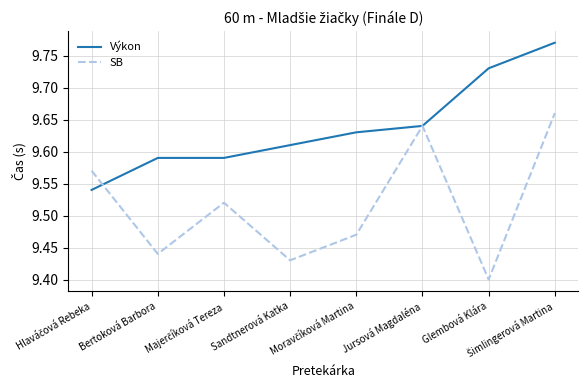

How many lines are shown in the chart?

2